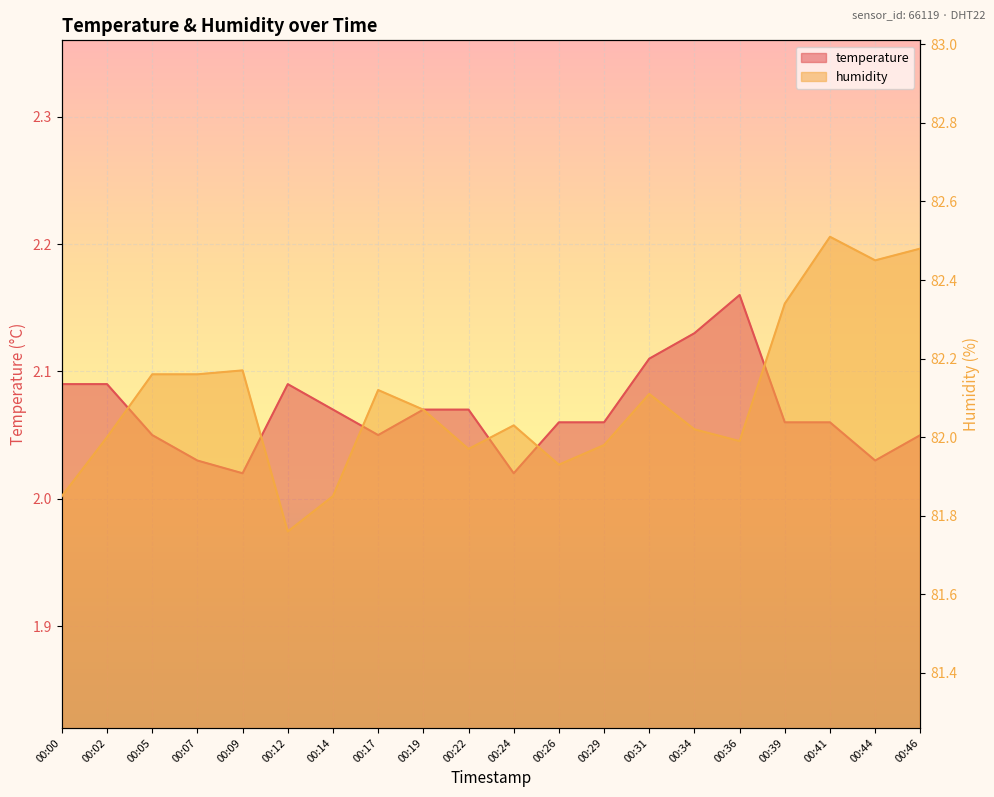

Between 00:19 and 00:46, which series saw the biggest shift?

humidity